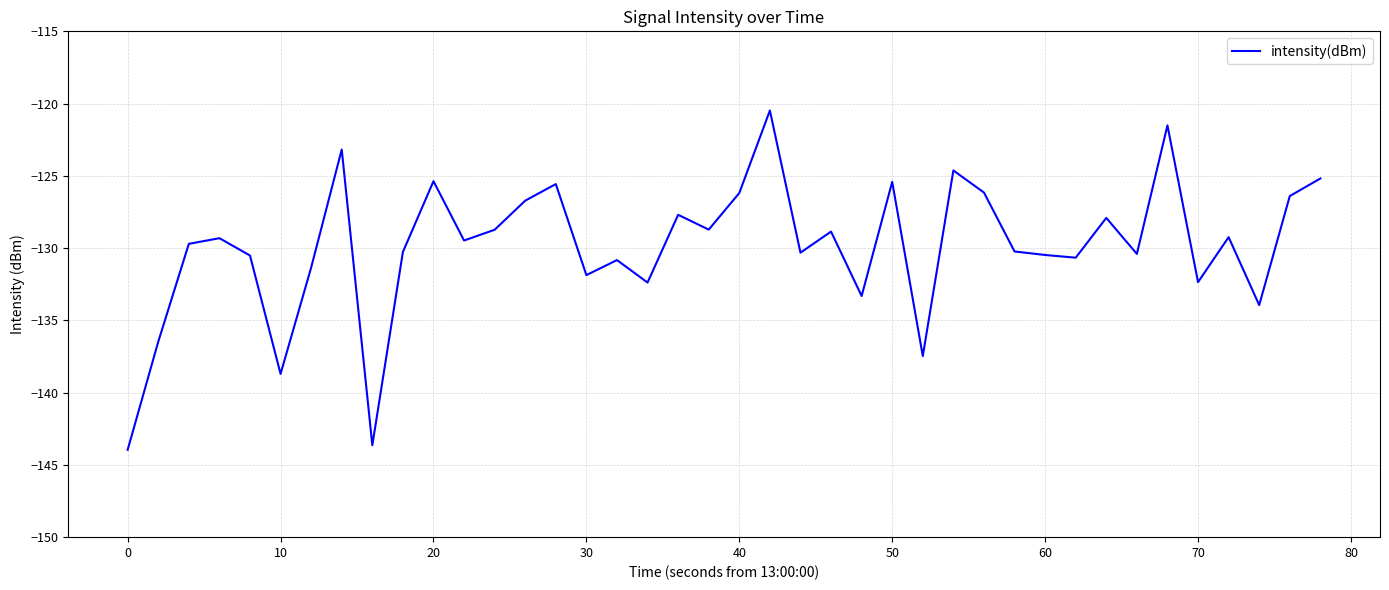

What is the greatest value displayed?

-120.5